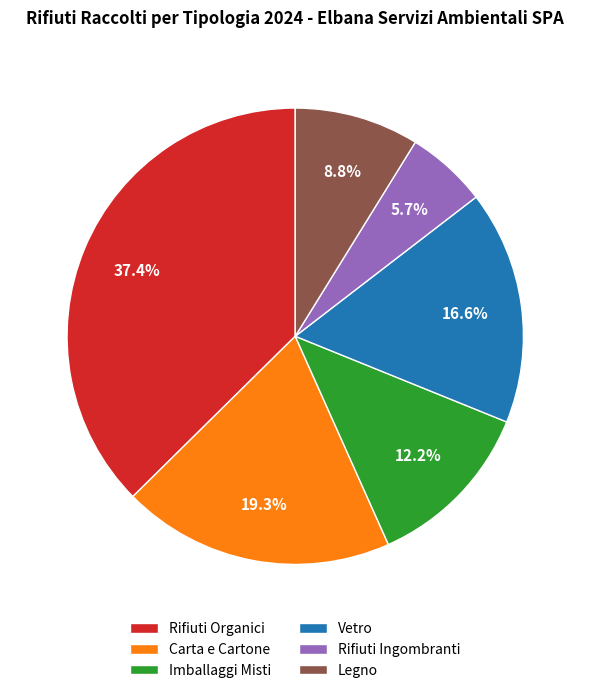

To the nearest percent, what is the combined percentage of Vetro and Legno?

25%